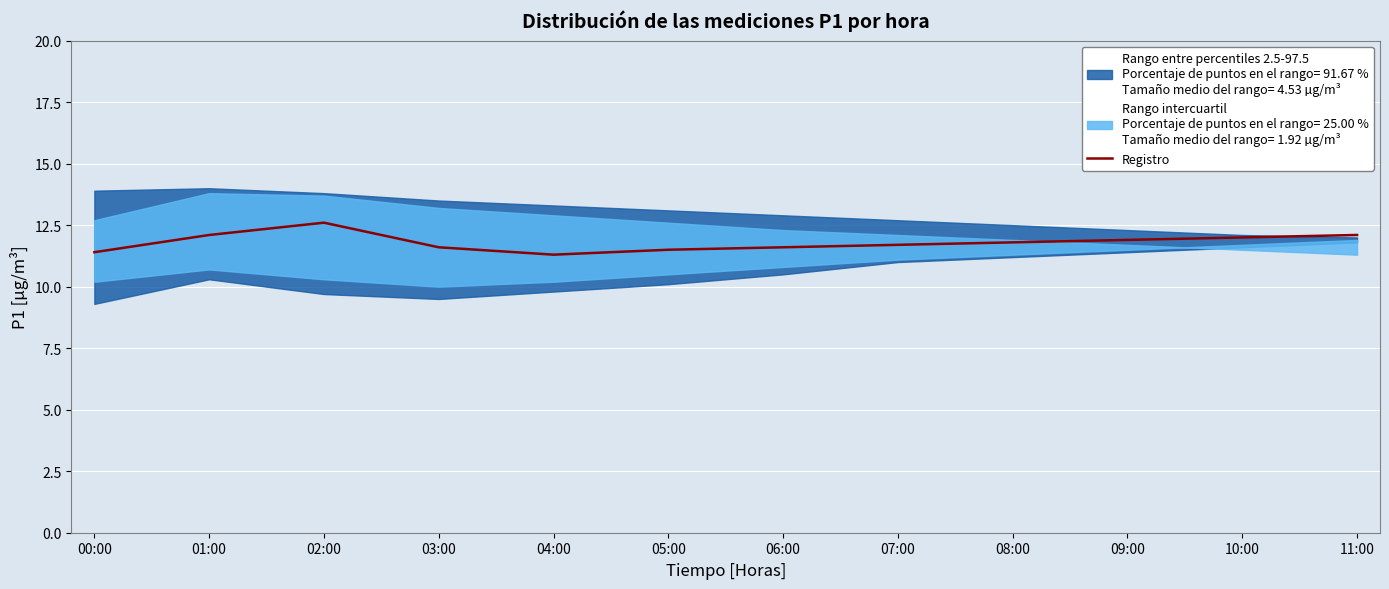

Reading left to right, transcribe all the data shown in this chart.

11.4	12.1	12.6	11.6	11.3	11.5	11.6	11.7	11.8	11.9	12.0	12.1